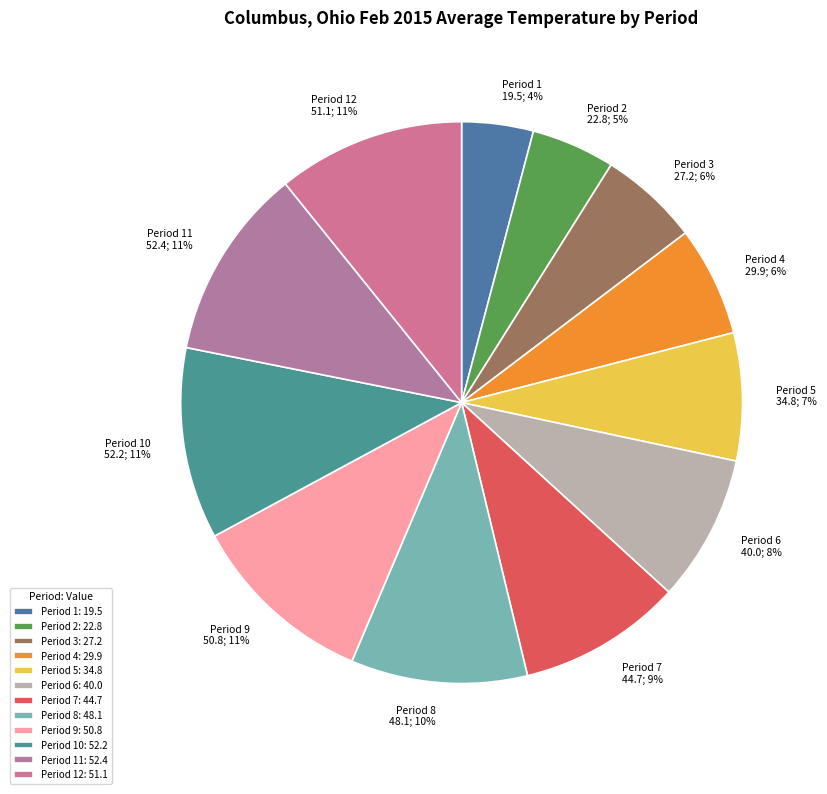

To the nearest percent, what is the combined percentage of Period 9 50.8; 11% and Period 1 19.5; 4%?

15%